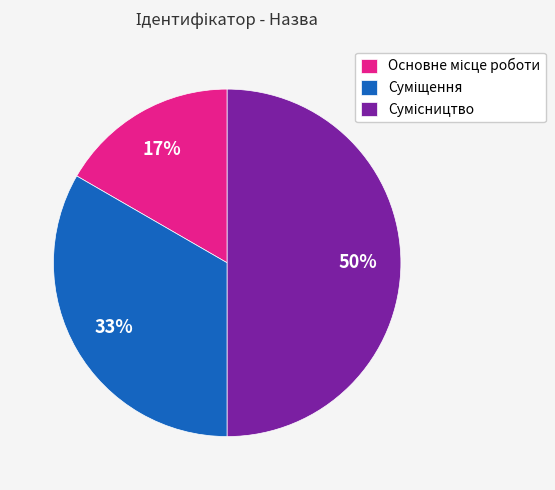

To the nearest percent, what is the difference between the largest and smallest slice percentages?

33%